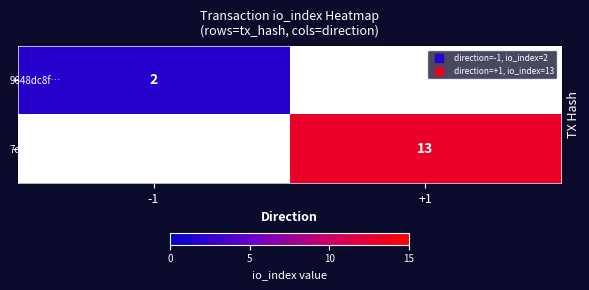

How many series are shown in this chart?

2